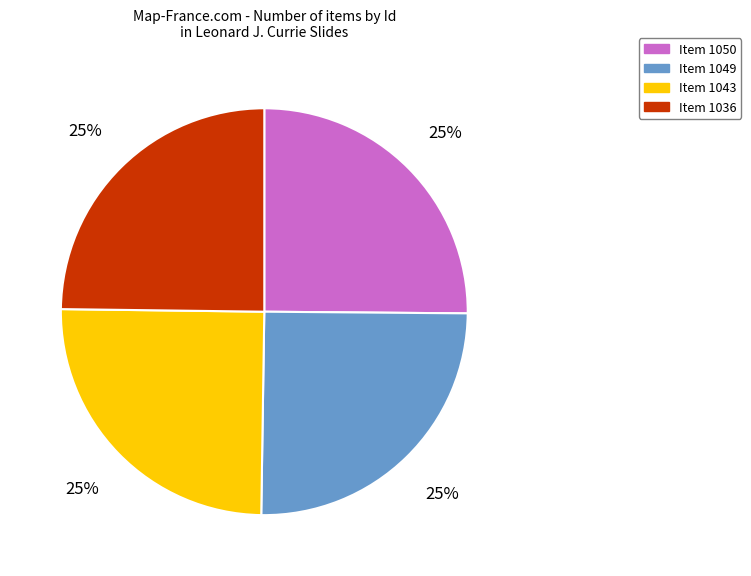

The Item 1043 slice represents 35% of the pie. True or false?

False